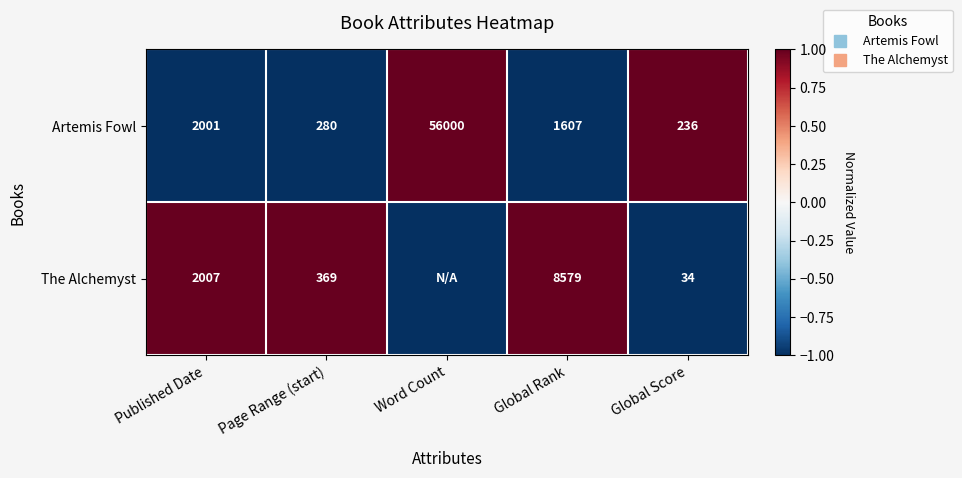

What is the difference between the maximum and minimum values in the The Alchemyst series?

2